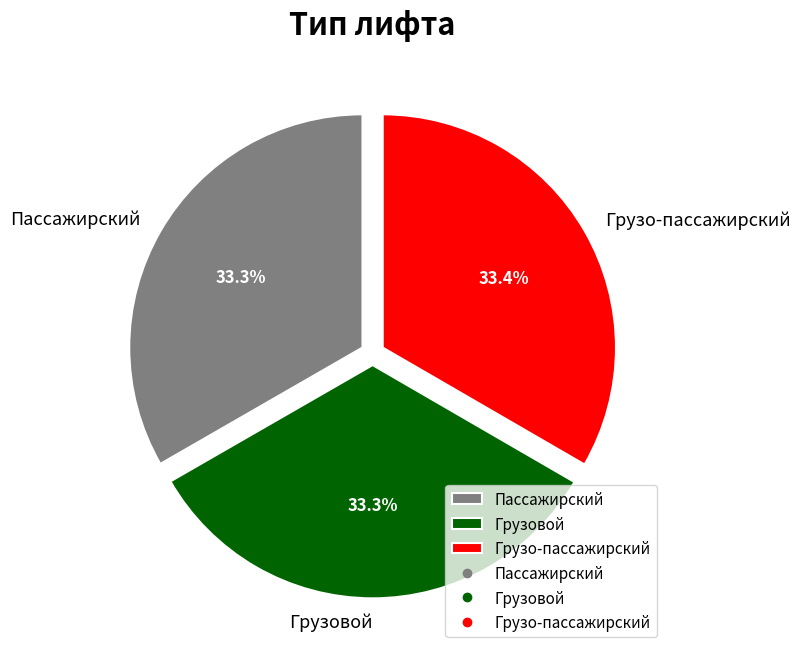

Is there any slice that represents more than half of the pie?

No